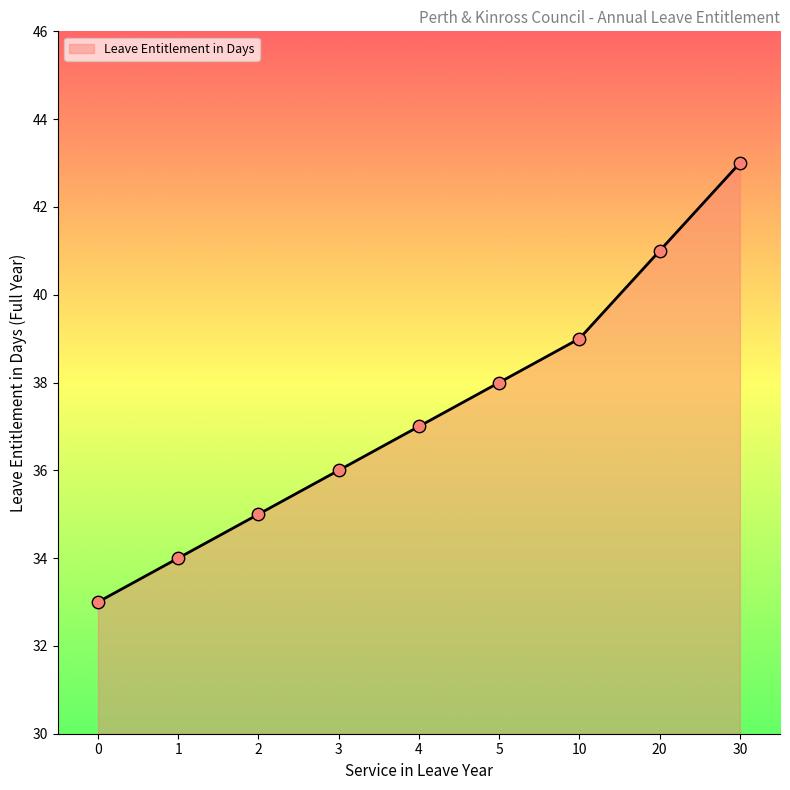

Between 0 and 5, which is larger?

5